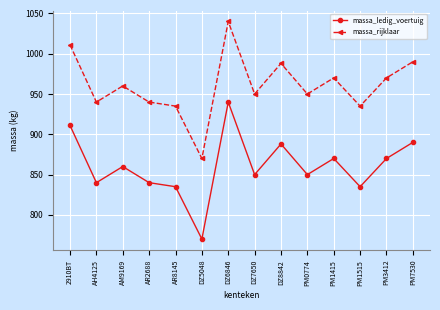

What is the difference between the second highest and minimum values in the massa_rijklaar series?

141